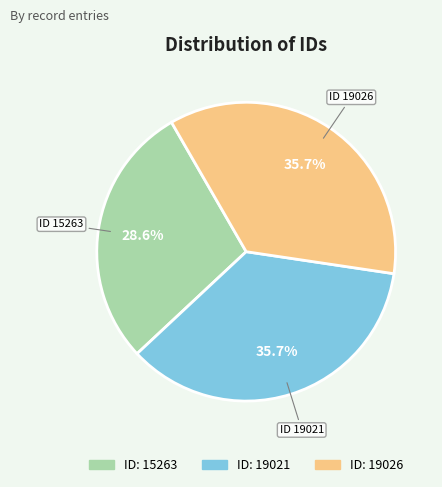

Is there a majority slice in this chart?

No